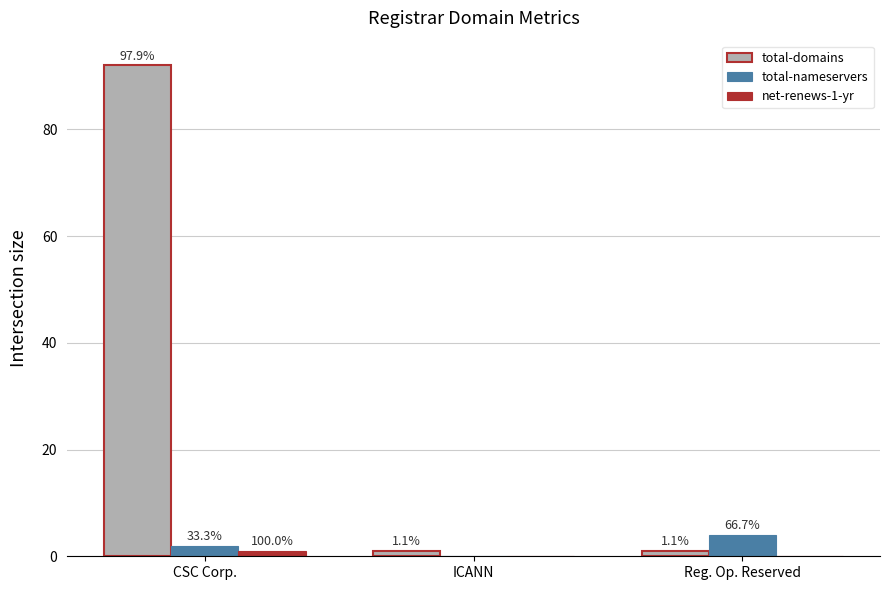

Rank the series by their maximum value, from lowest to highest.

net-renews-1-yr, total-nameservers, total-domains